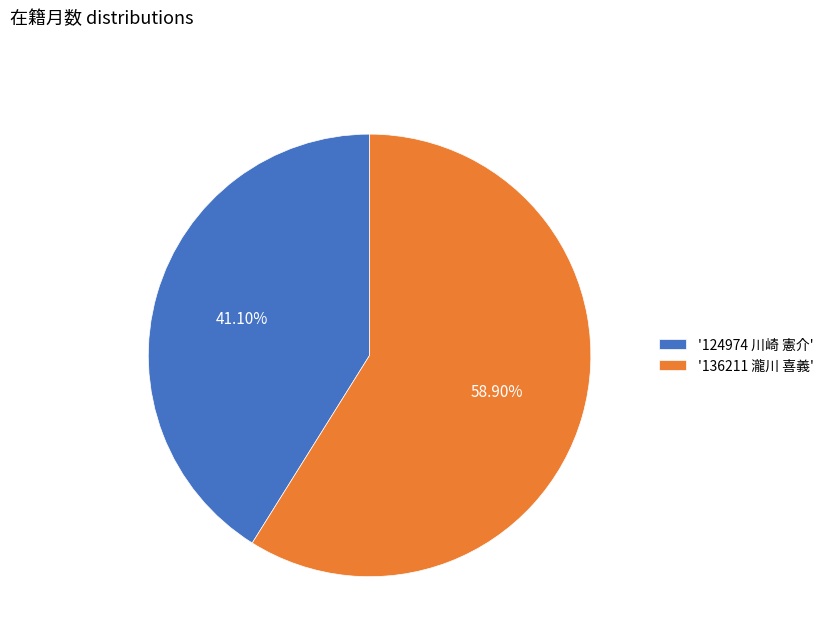

Does any single category account for the majority?

Yes